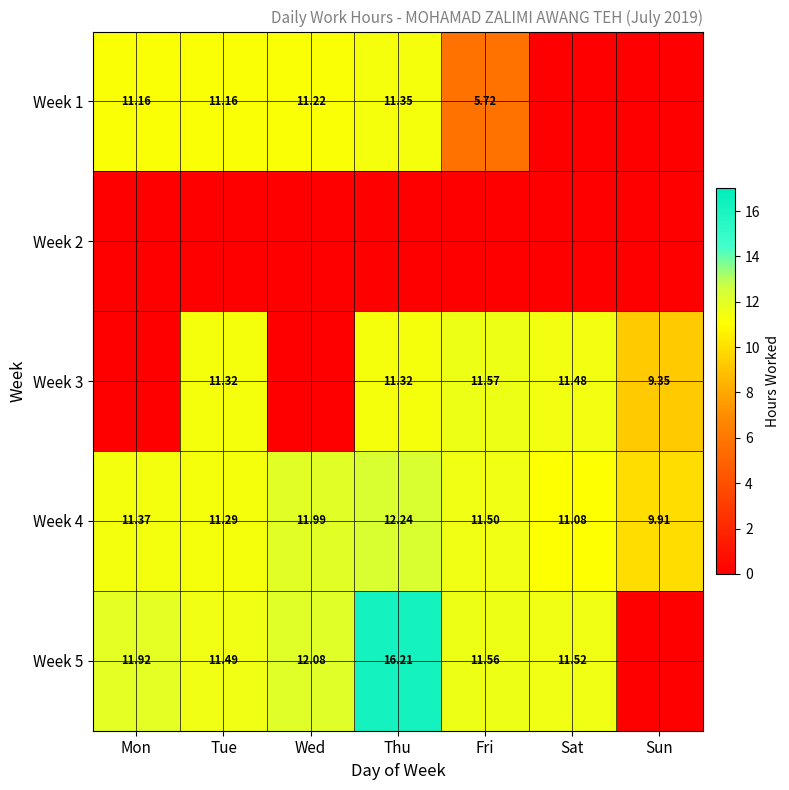

Which category has the lowest value in the Week 4 series?

Sun